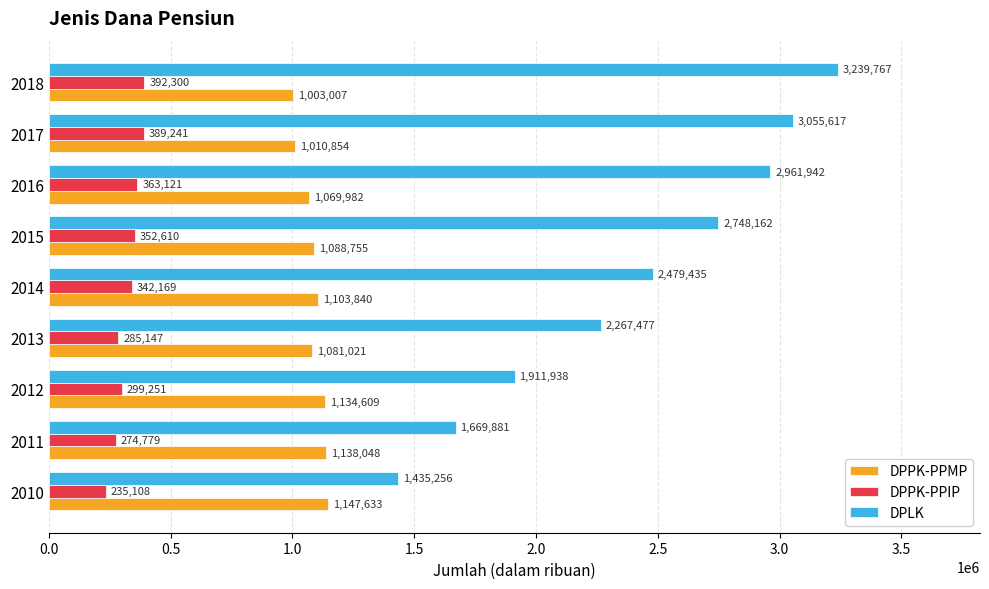

What is the difference between the second highest and second lowest values in the DPPK-PPMP series?

127194